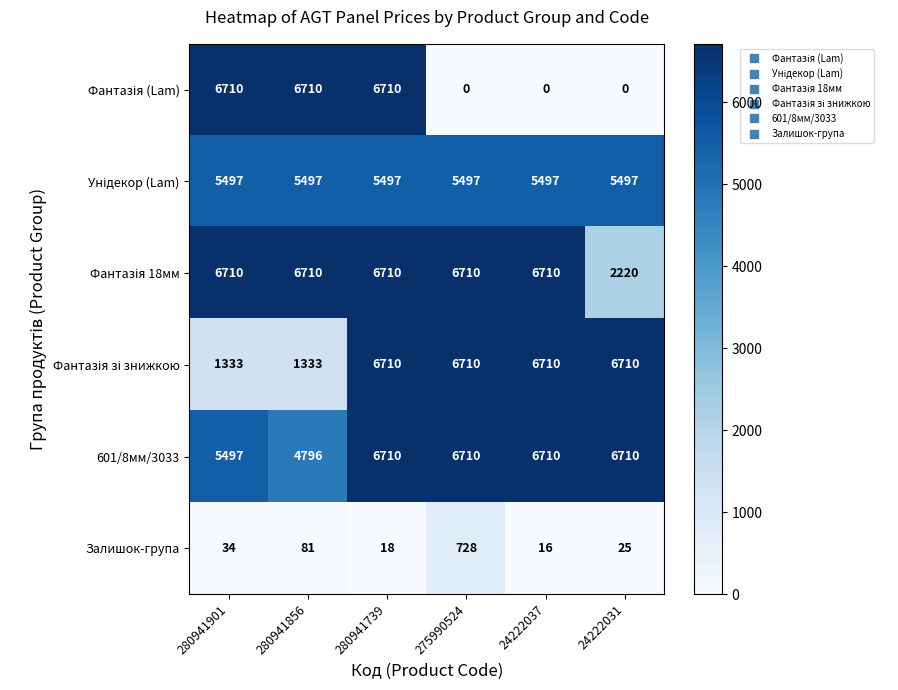

True or false: Залишок-група has a value of 728 at 275990524.

True